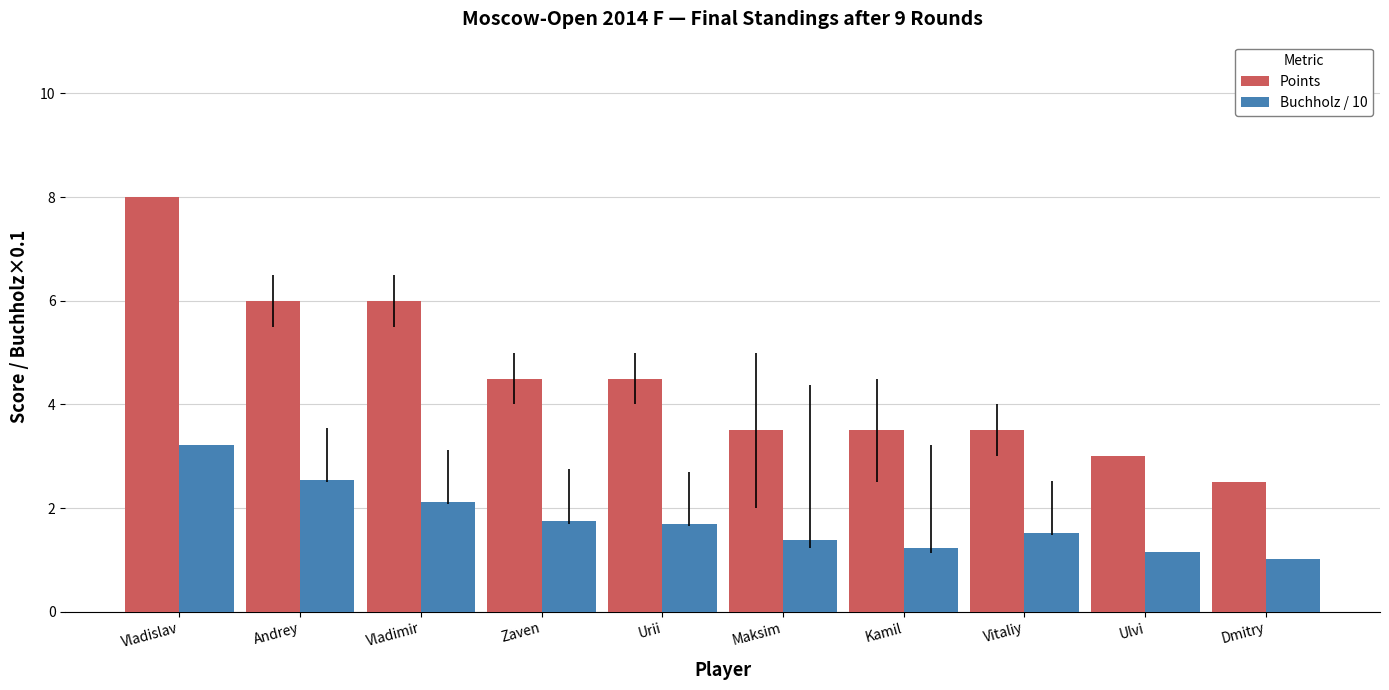

Where does the Points series first go above 4?

Vladislav